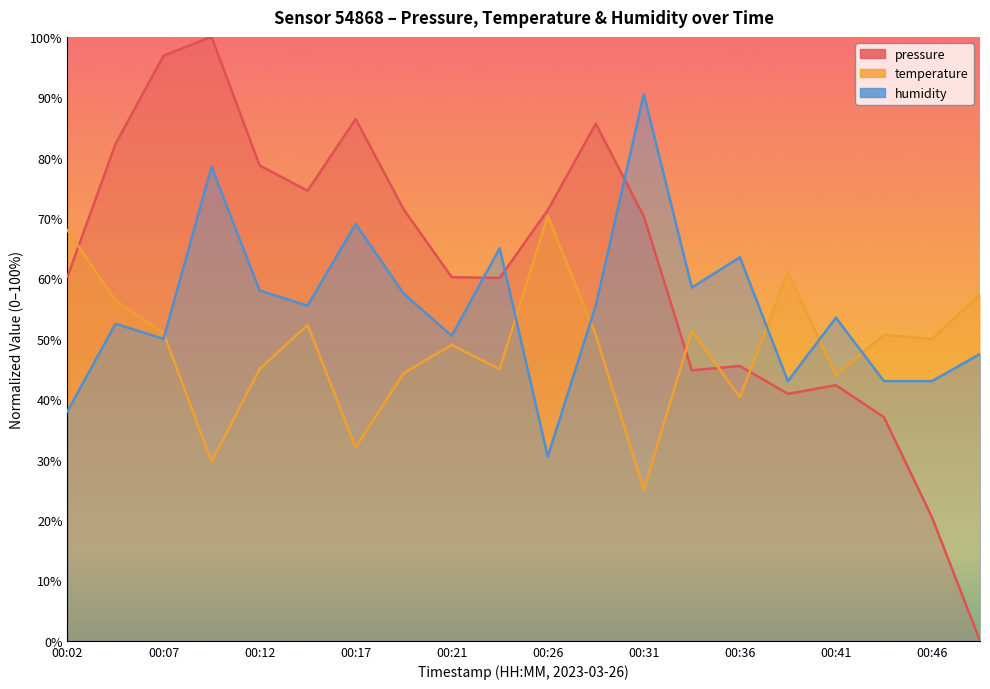

What is the highest value of the temperature series?

70.3